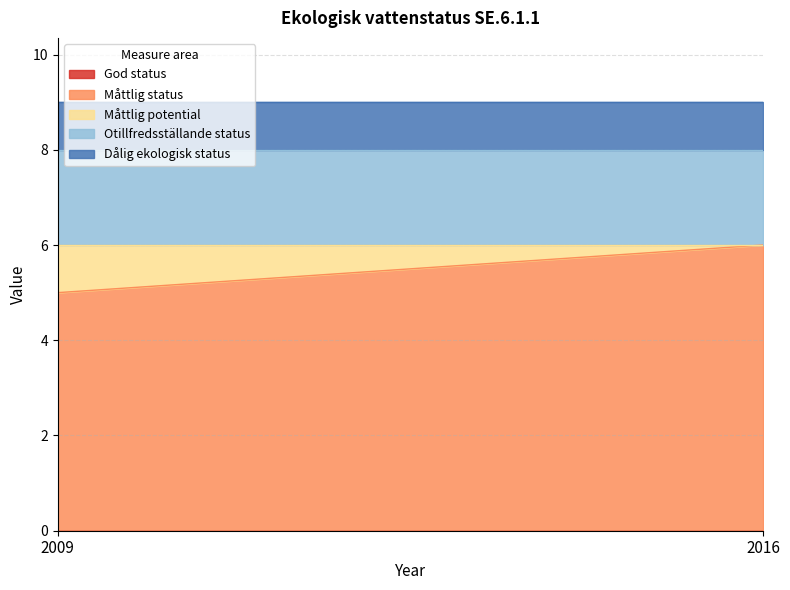

What is the value of the Måttlig potential point at the 1st from the left?

1